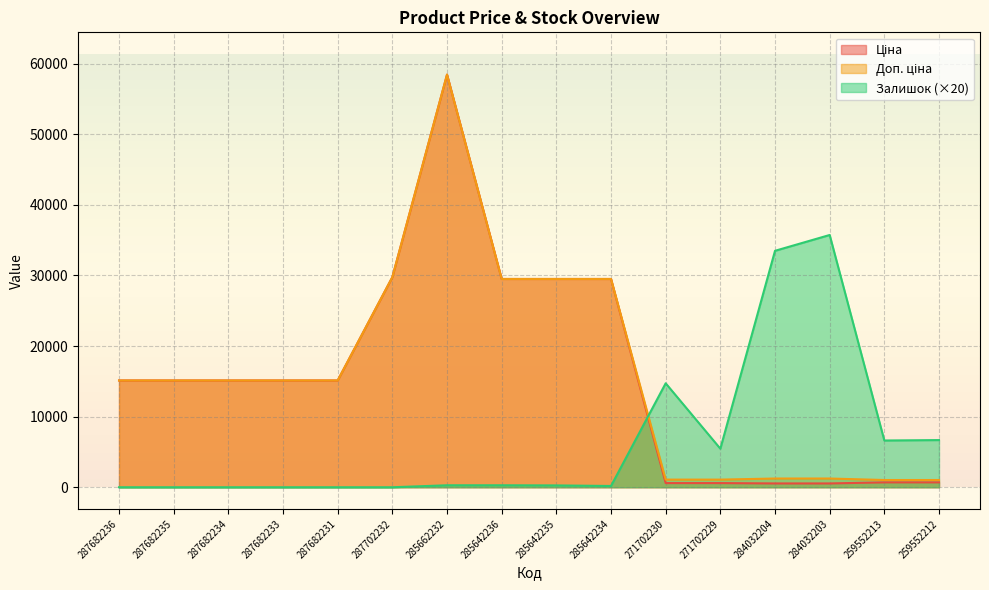

Which series has the largest range (max minus min)?

Ціна